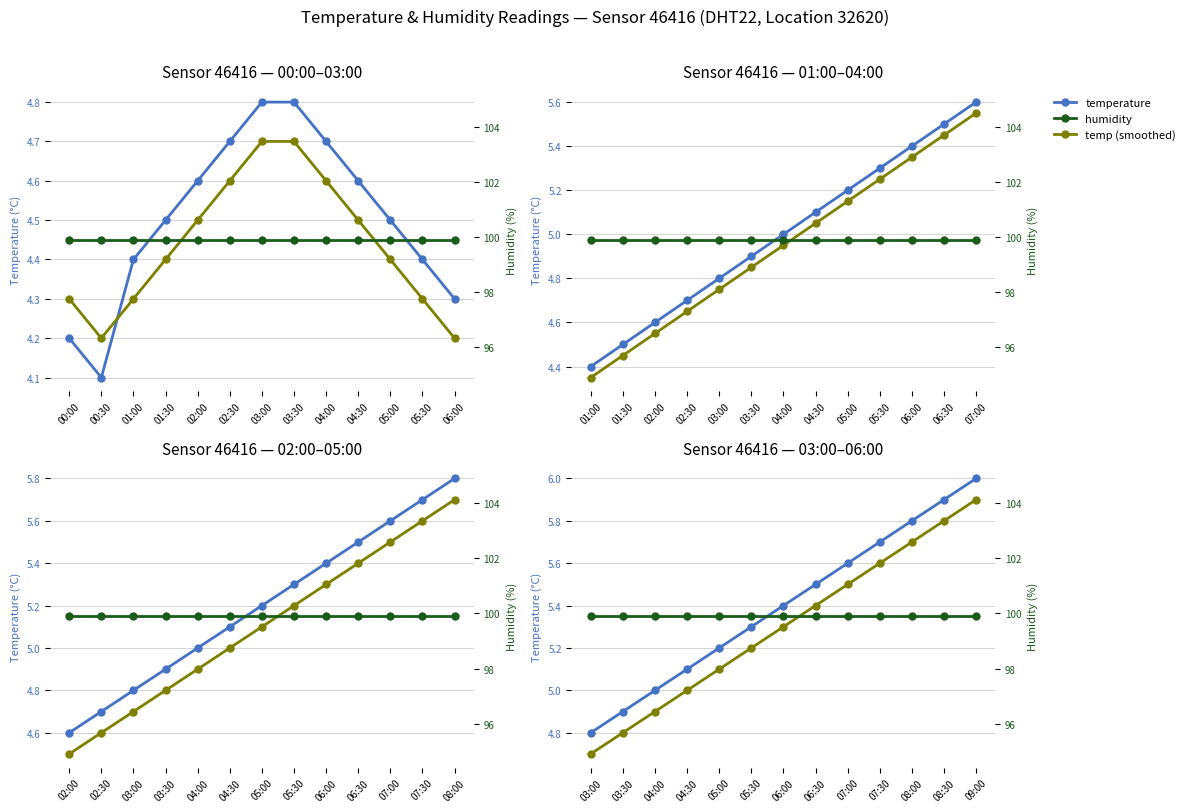

True or false: temp (smoothed) and temperature intersect in this chart.

False